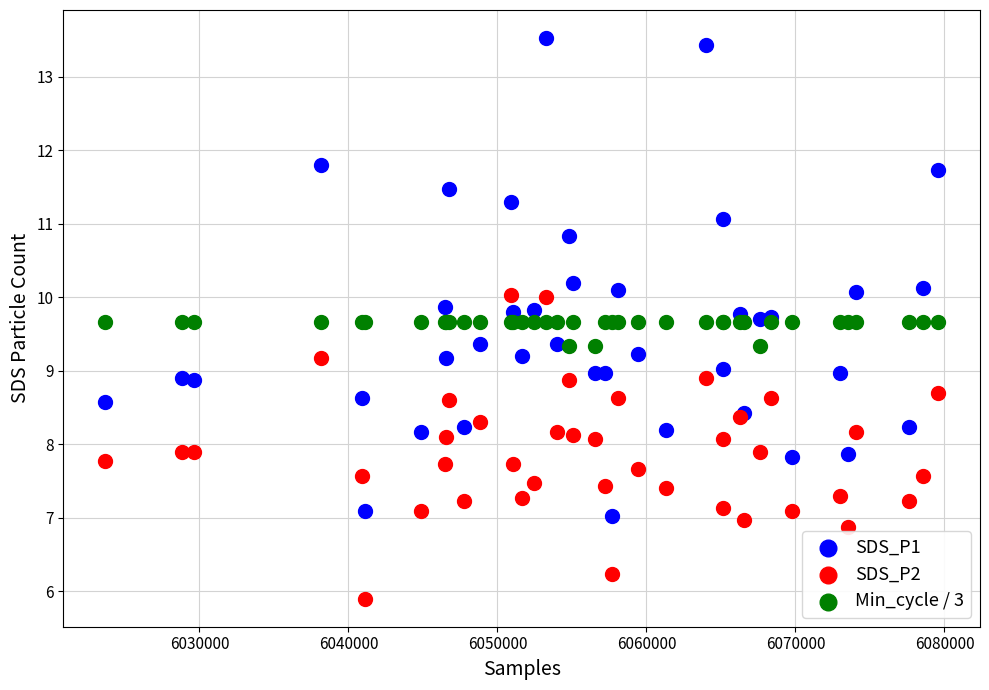

What are all the series names shown in the legend?

SDS_P1, SDS_P2, Min_cycle / 3